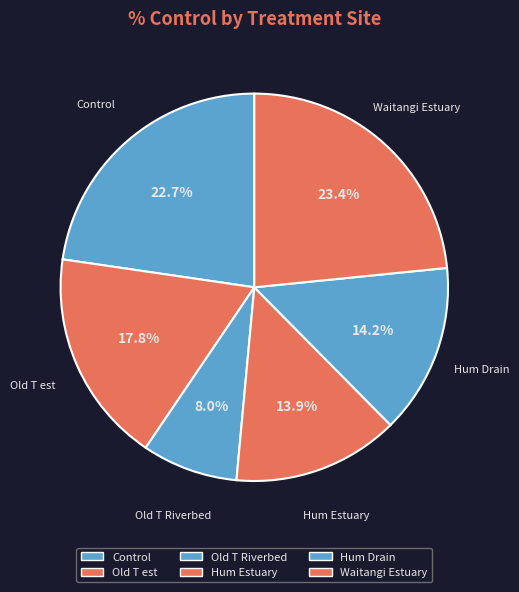

How many segments does this pie chart have?

6